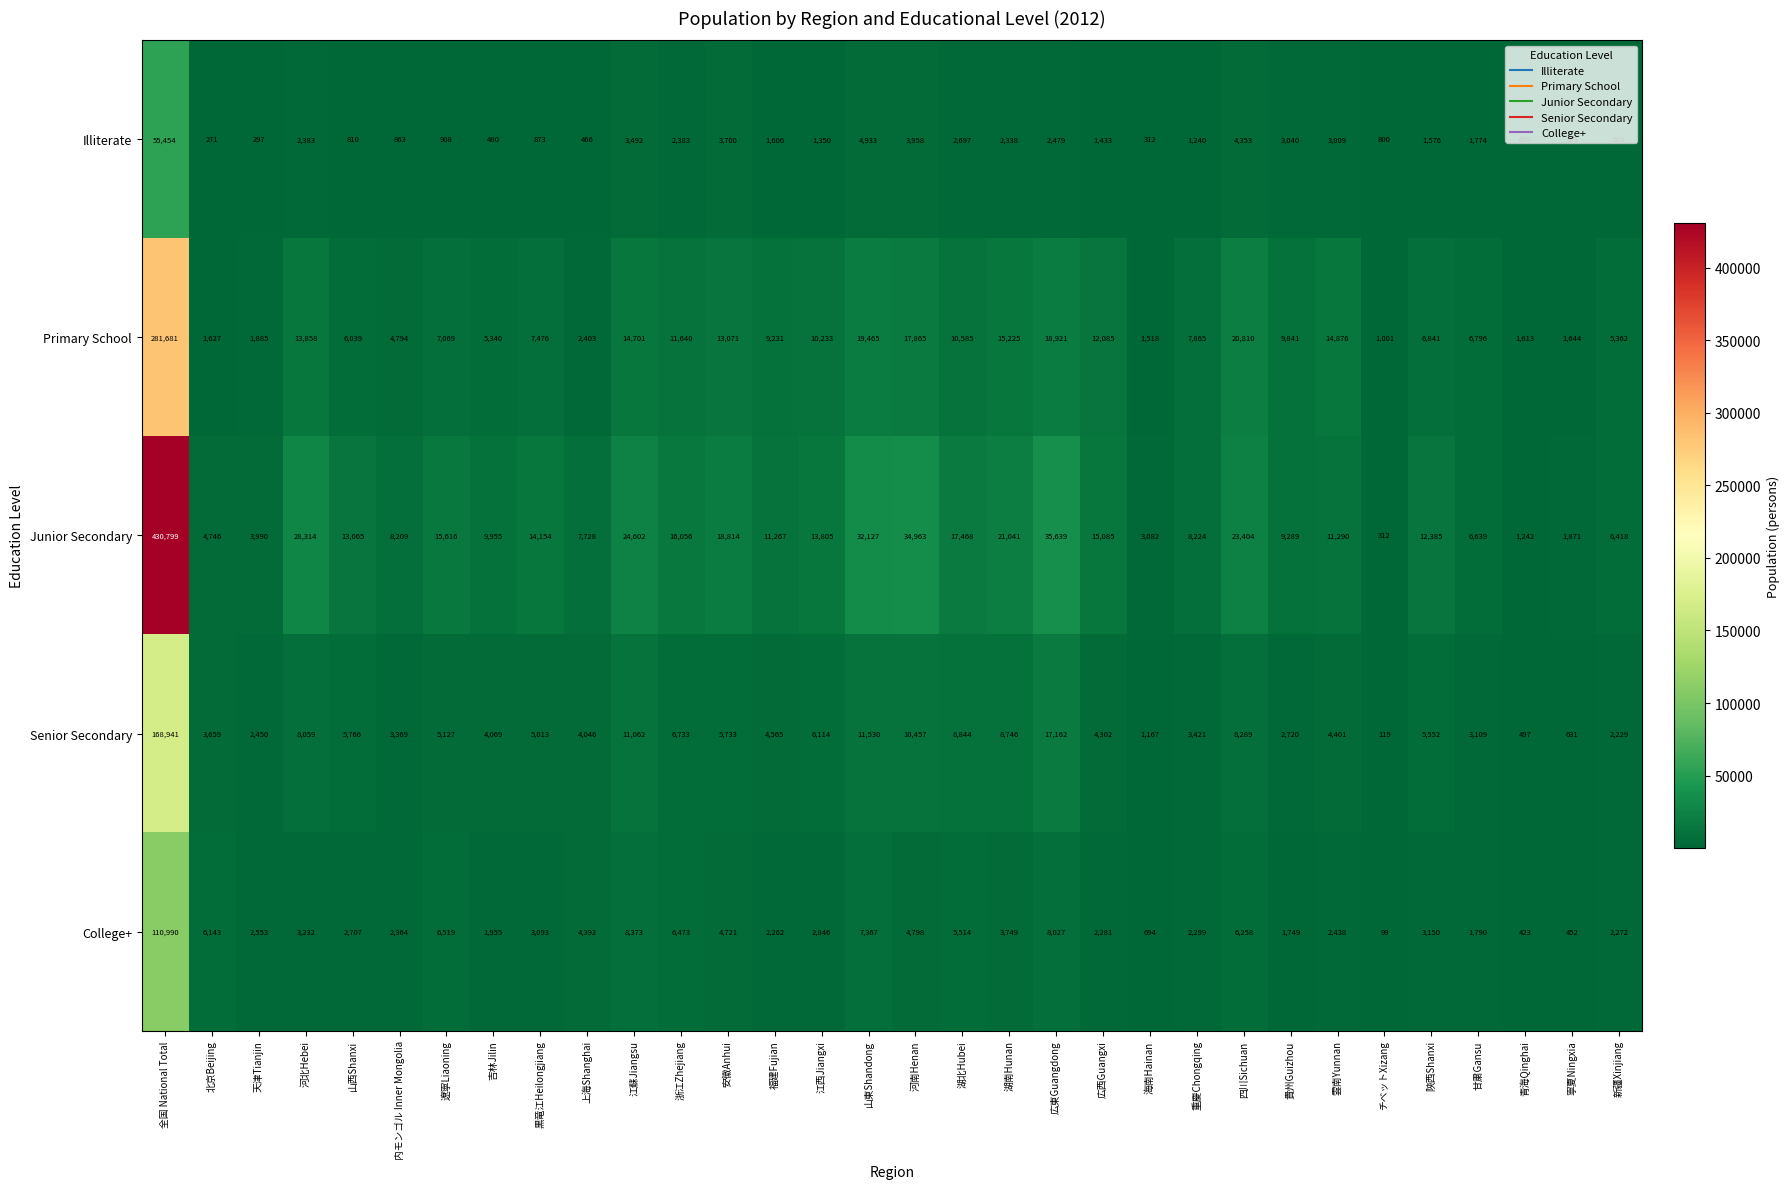

What is the difference between the maximum and second lowest values in the Illiterate series?

55157